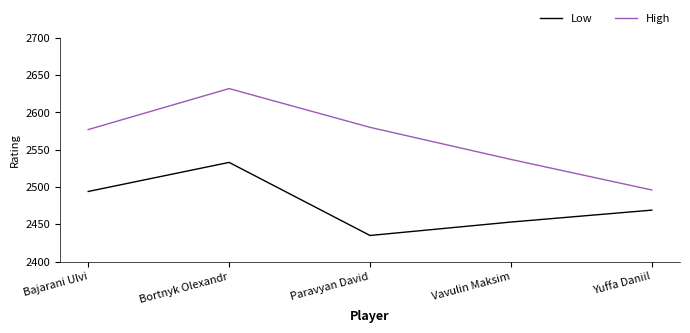

What is the sum of the High values at Vavulin Maksim and Paravyan David?

5117